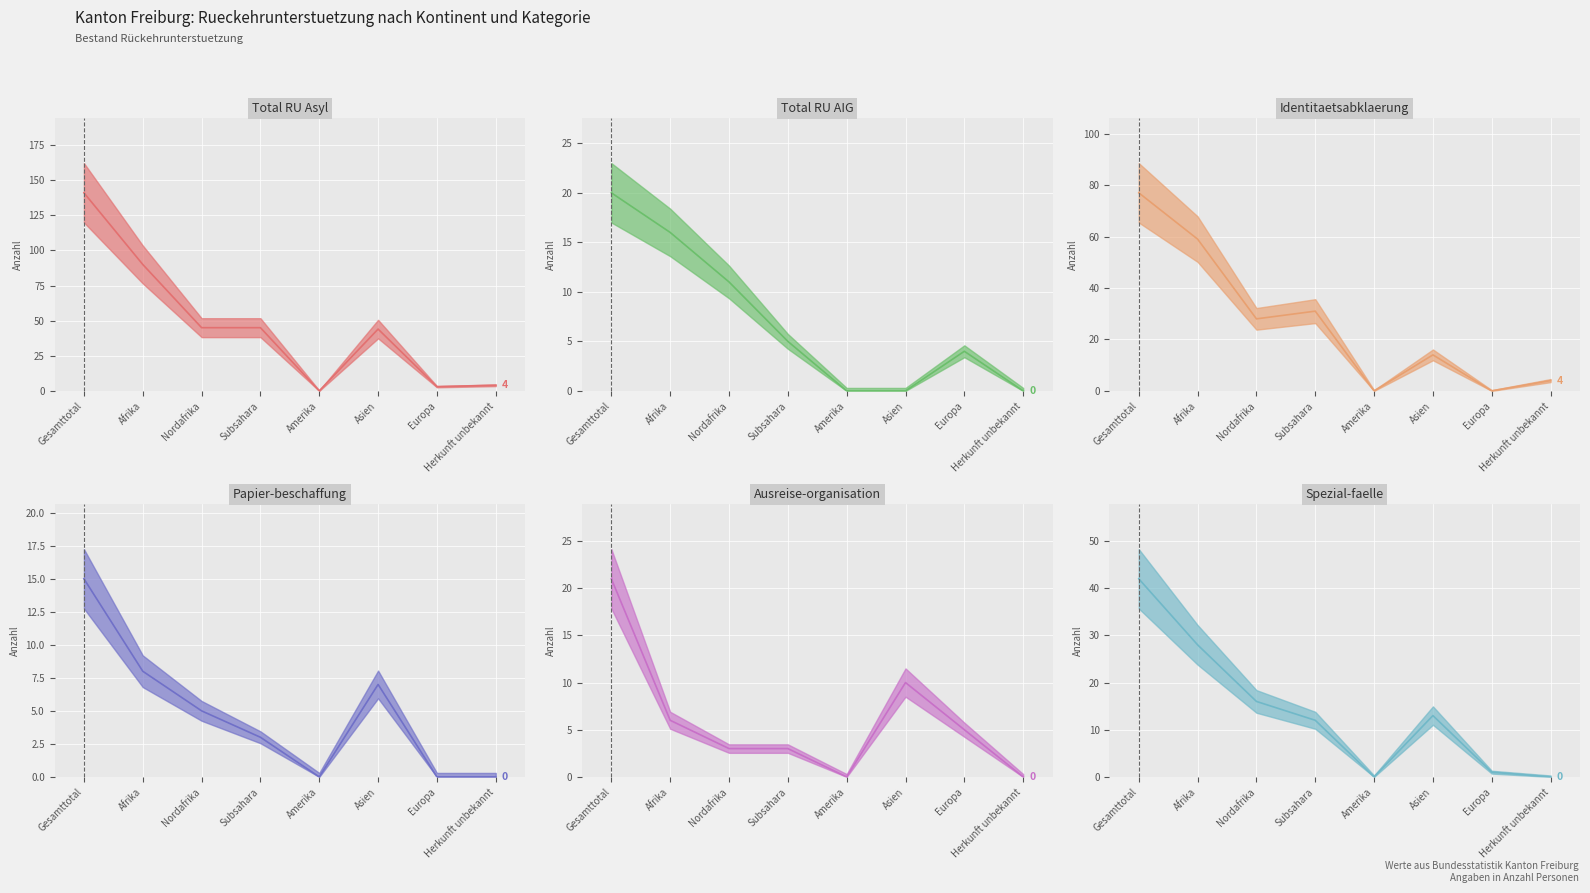

Between Afrika and Herkunft unbekannt, which series saw the biggest shift?

Total RU Asyl